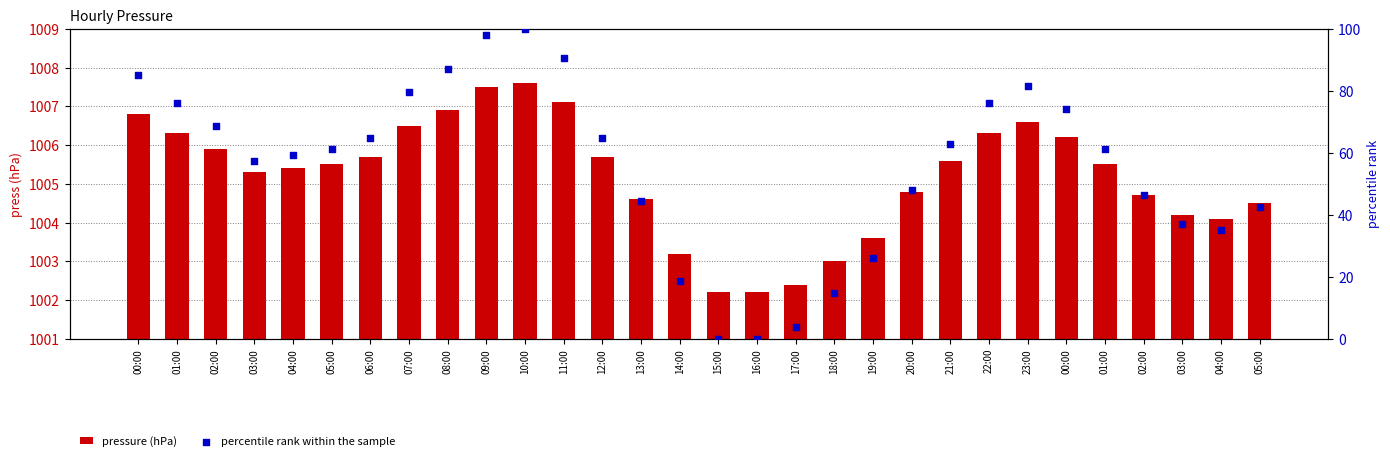

Which series reaches the minimum Y coordinate?

percentile rank within the sample